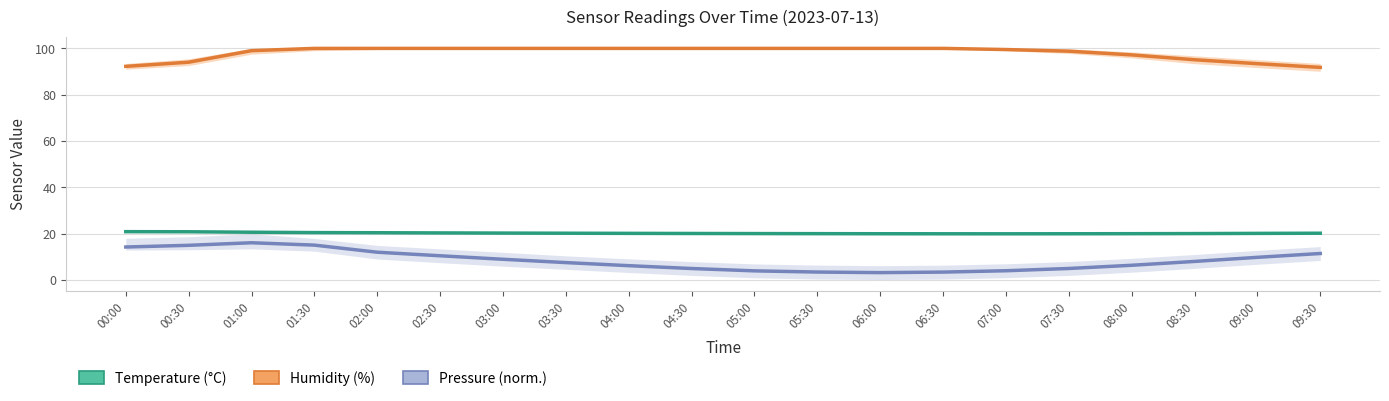

True or false: Pressure (norm.) and Humidity (%) intersect in this chart.

False